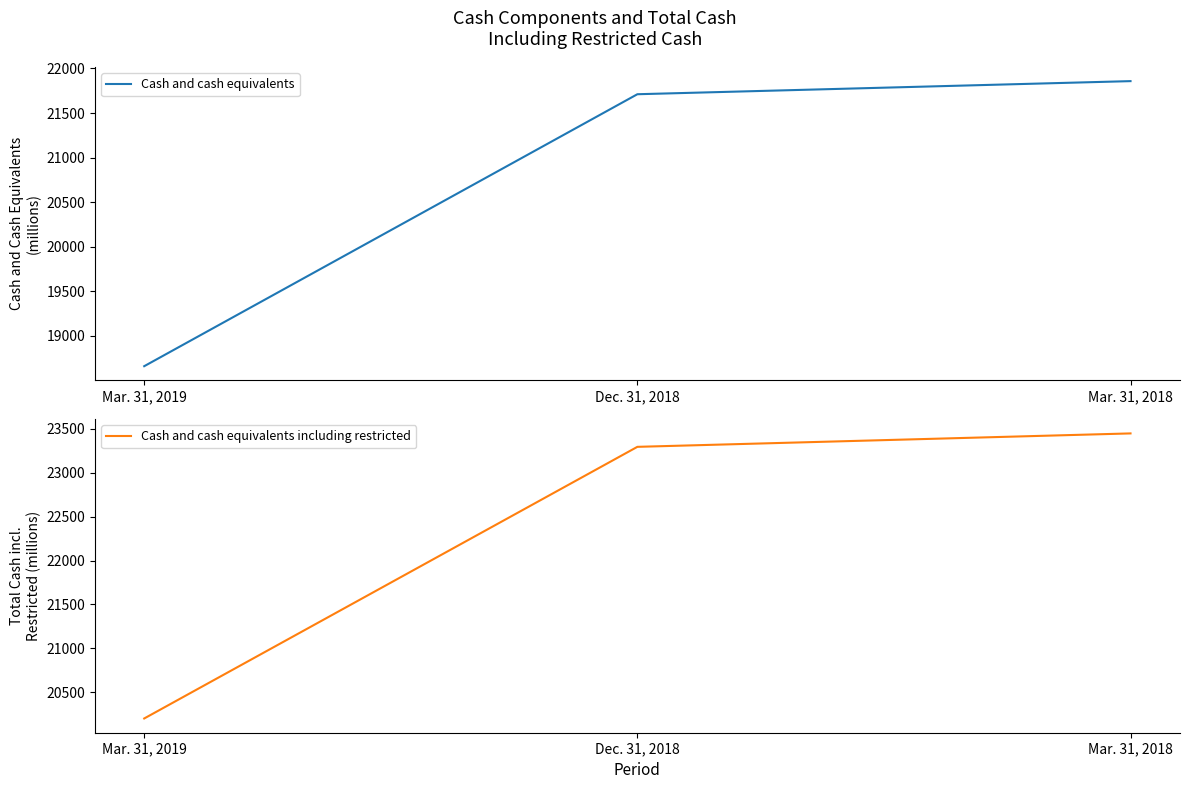

Is it true that Cash and cash equivalents including restricted equals 23449 at Mar. 31, 2018?

True